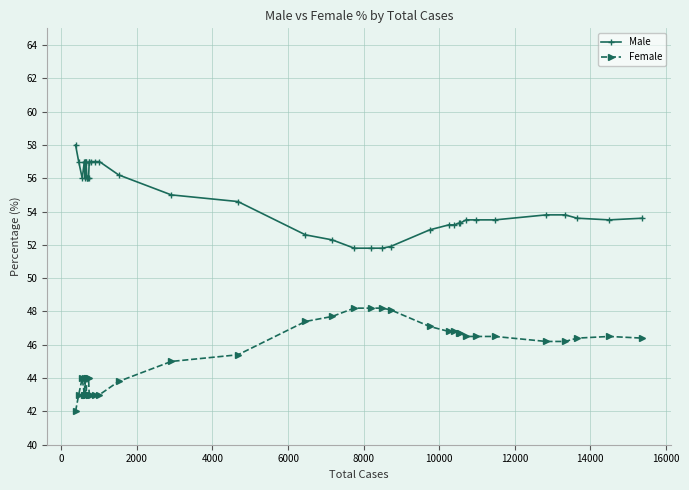

What is the difference between the maximum and minimum values in the Female series?

6.2